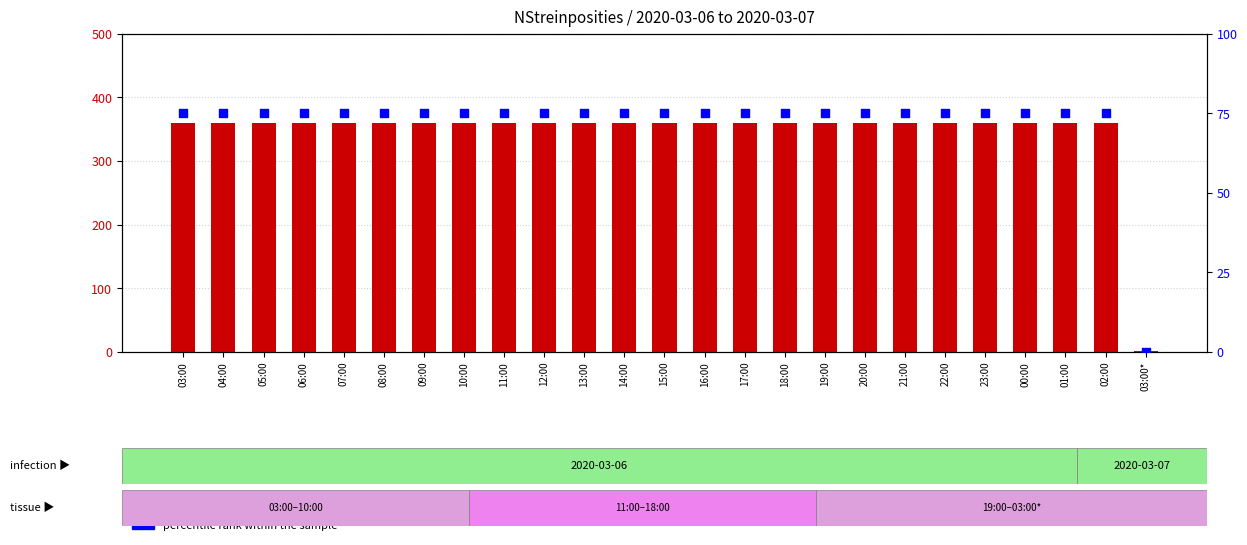

What is the total value across all series at 12:00?

435